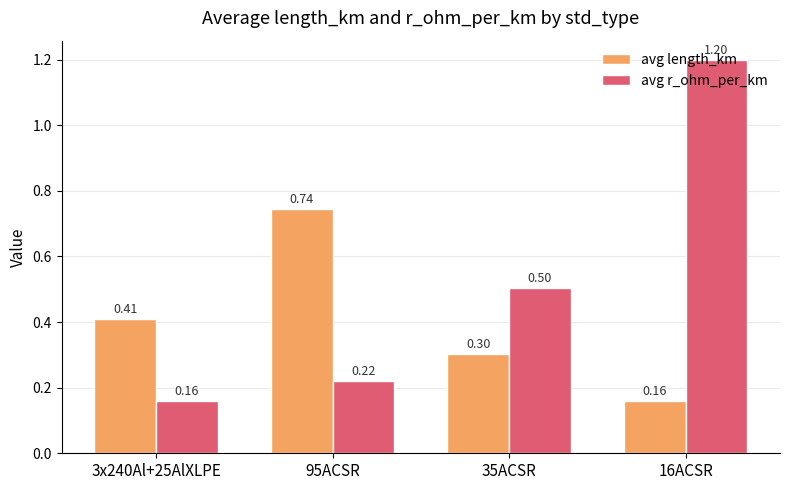

The value of avg r_ohm_per_km at 95ACSR is 0.3. True or false?

False